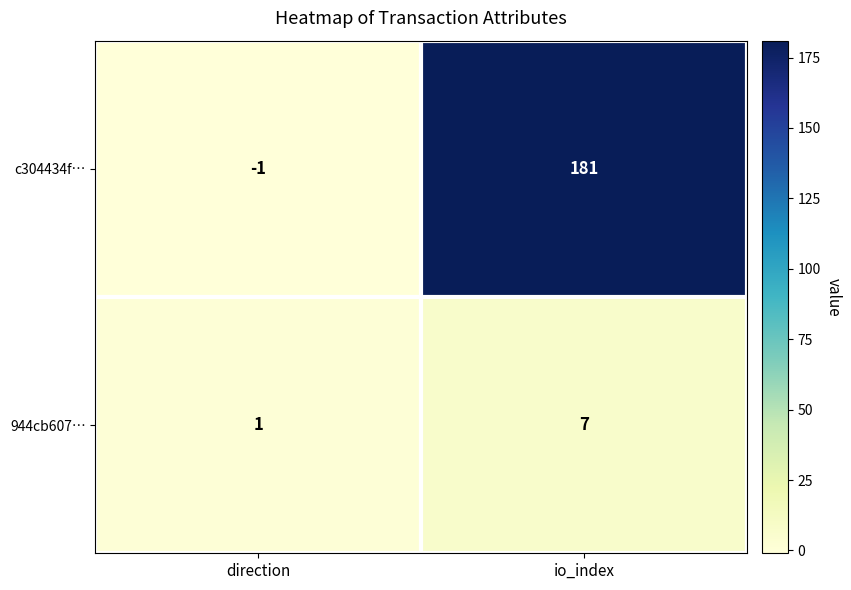

Reading right to left, what are all the values shown in this chart?

c304434f…: 181	-1
944cb607…: 7	1